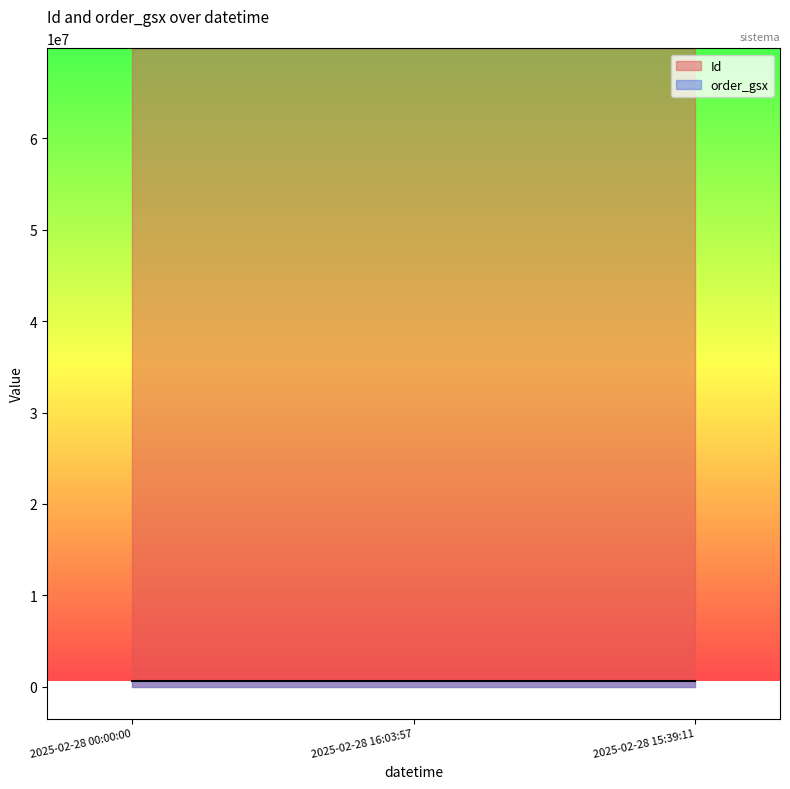

What position from the left is 2025-02-28 15:39:11?

3